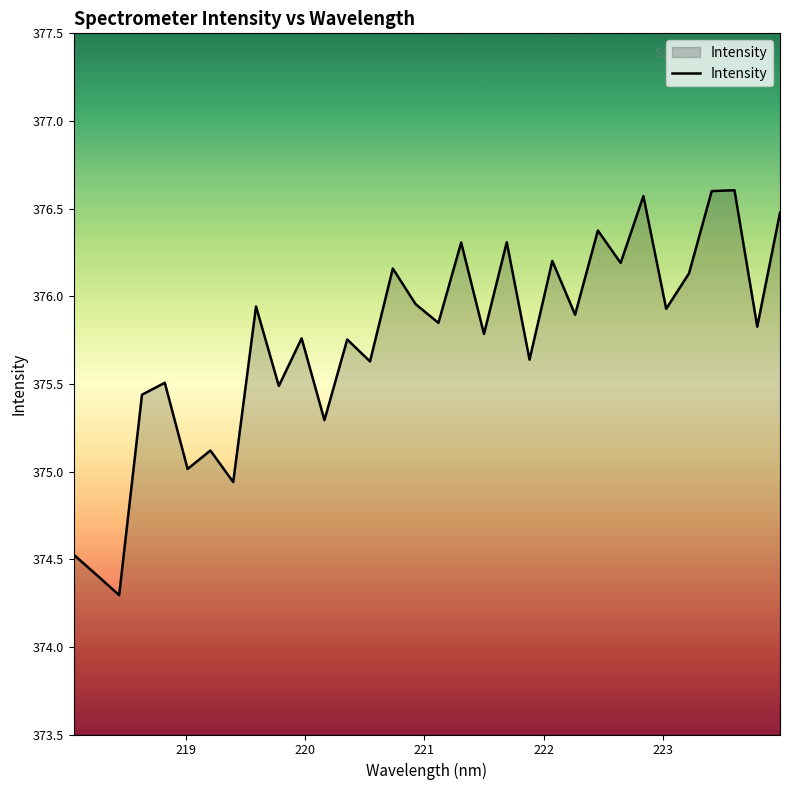

What is the difference between the maximum and minimum values?

2.3